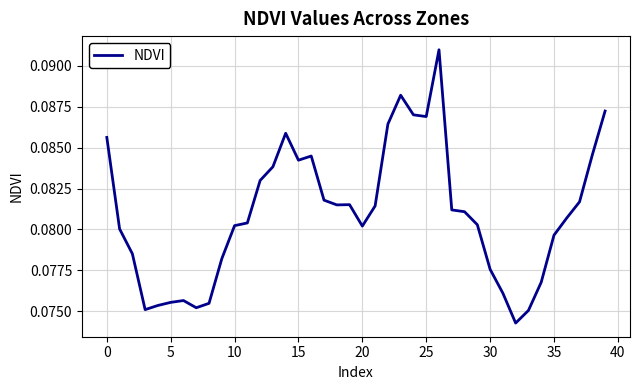

Count the number of data series in this chart.

1